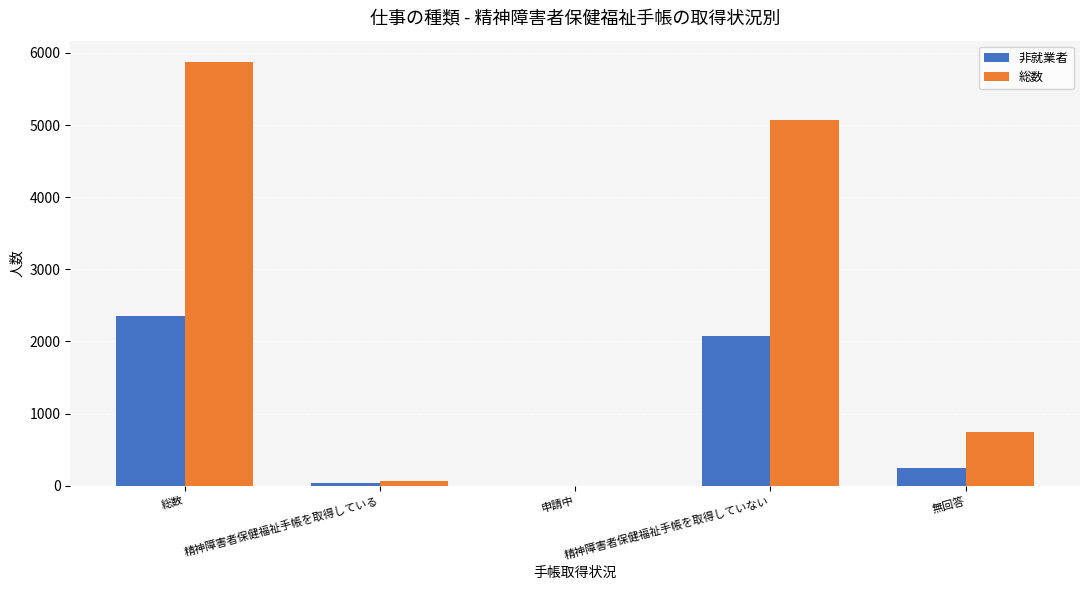

Reading right to left, list all the values displayed in this chart.

非就業者: 無回答=245	精神障害者保健福祉手帳を取得していない=2071	申請中=2	精神障害者保健福祉手帳を取得している=34	総数=2352
総数: 無回答=741	精神障害者保健福祉手帳を取得していない=5075	申請中=2	精神障害者保健福祉手帳を取得している=58	総数=5876